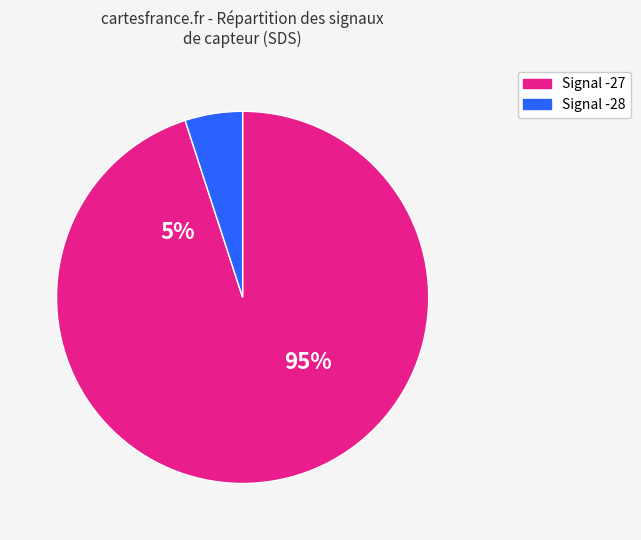

Combined, do 25 and 30 account for over 50%?

No